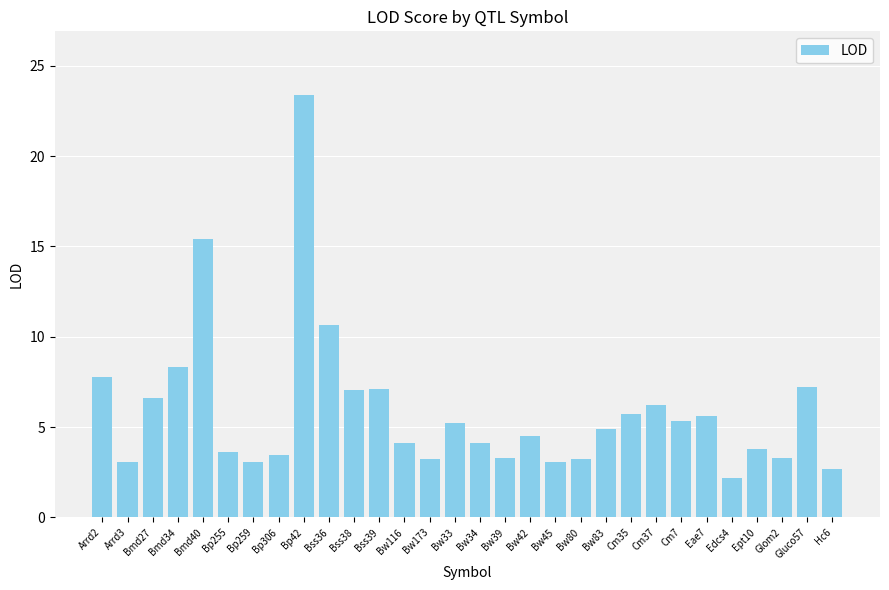

What is the average value?

5.9